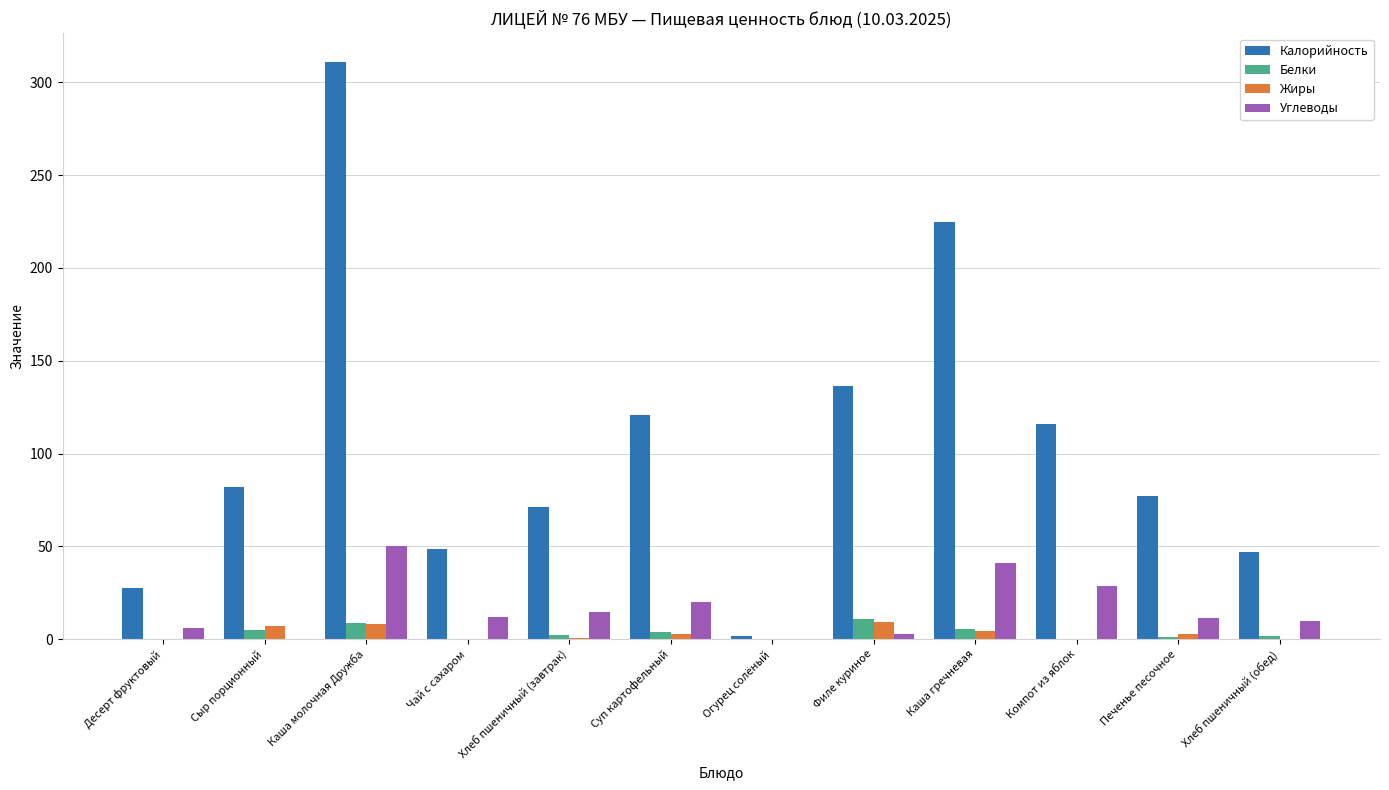

At which category does the chart reach its peak across all series?

Каша молочная Дружба